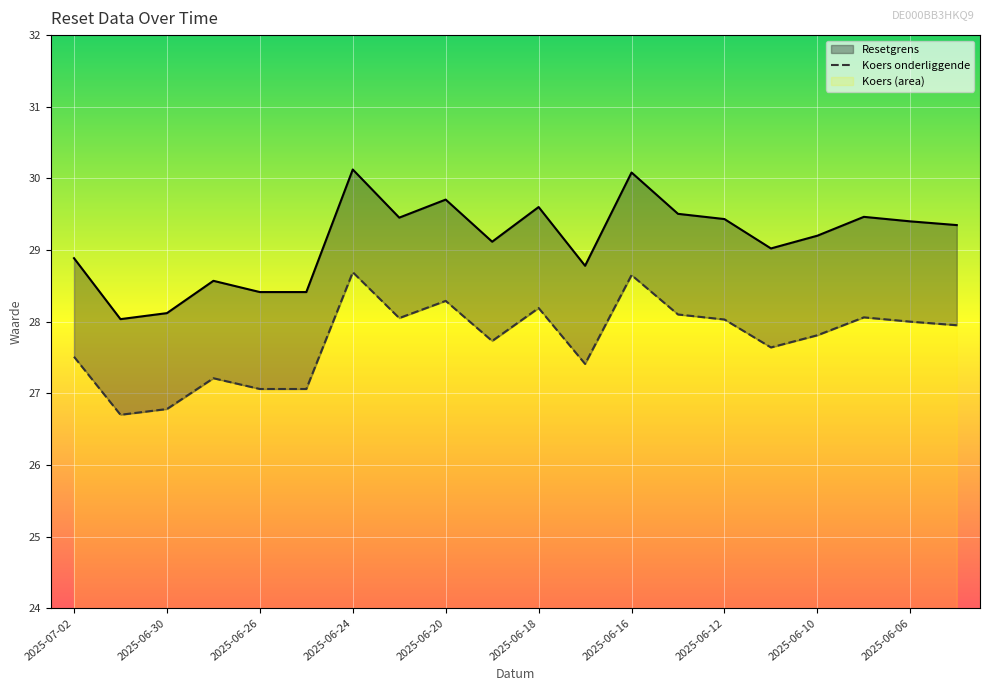

What is the sum of the Resetgrens values at 2025-06-24 and 2025-06-05?

59.5